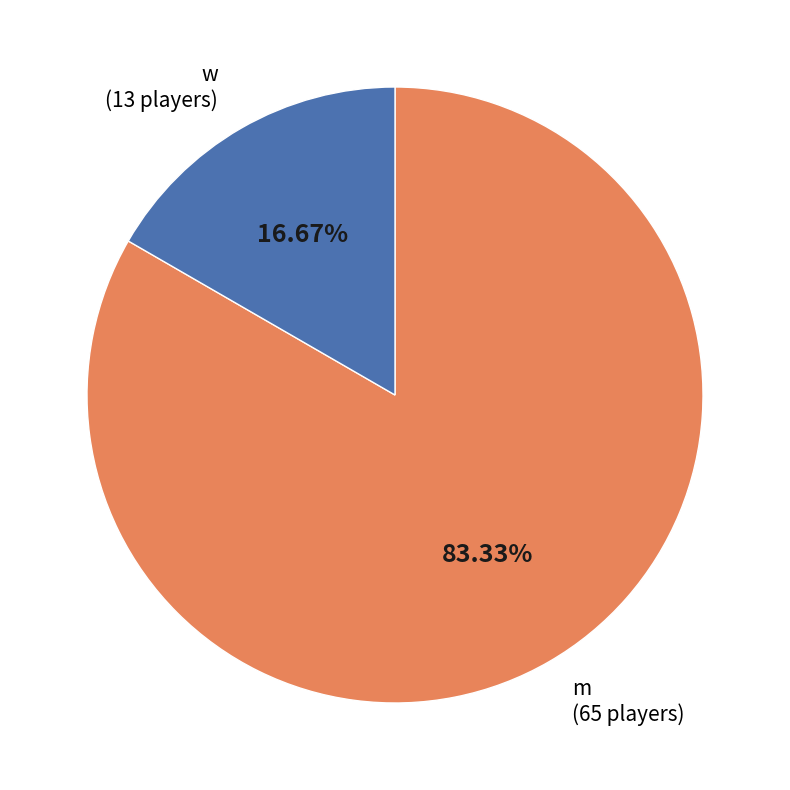

Is there any slice that represents more than half of the pie?

Yes